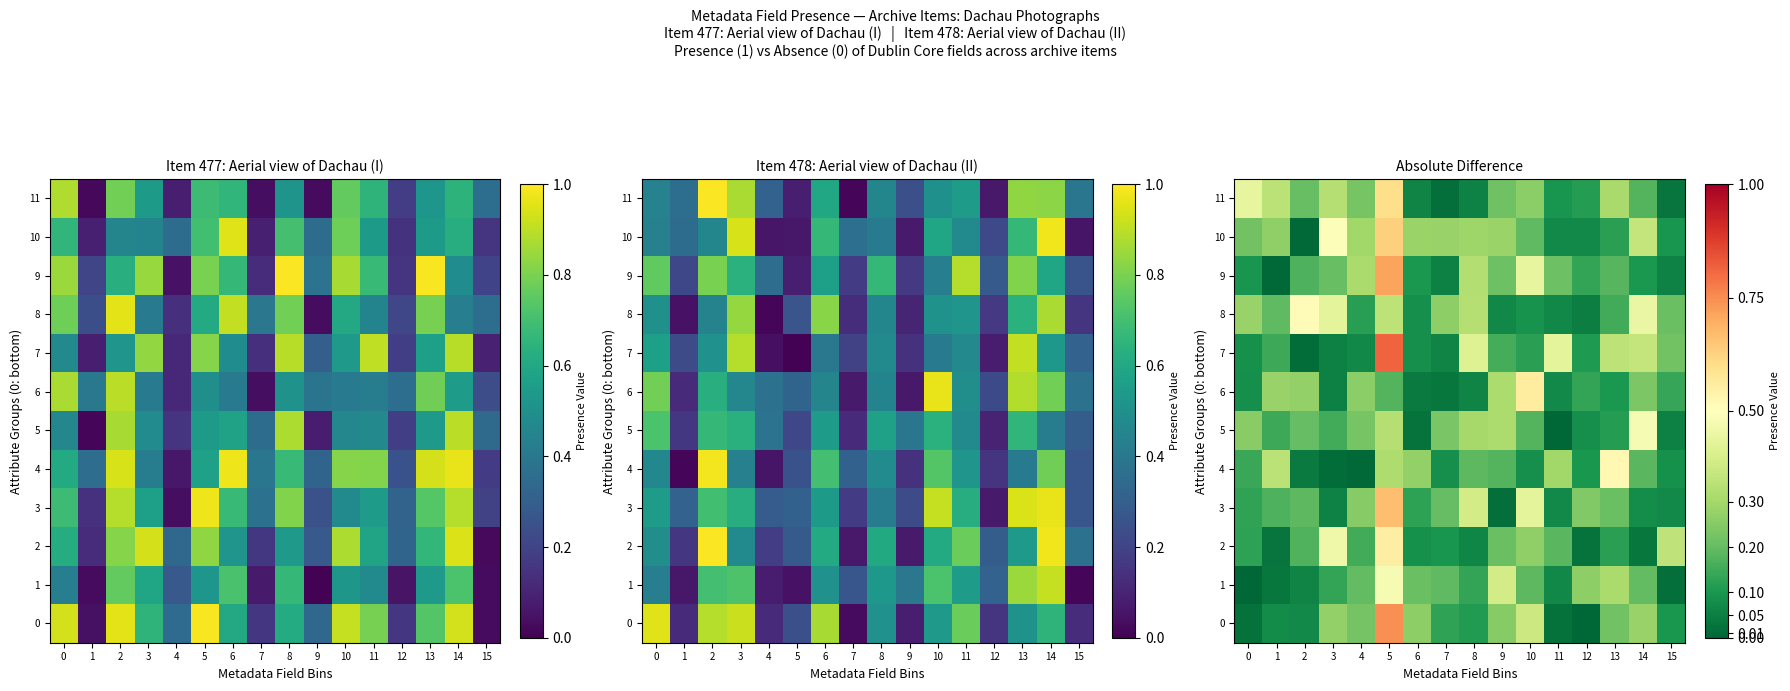

What is the difference between the second highest and minimum values in the 0 series?

0.4